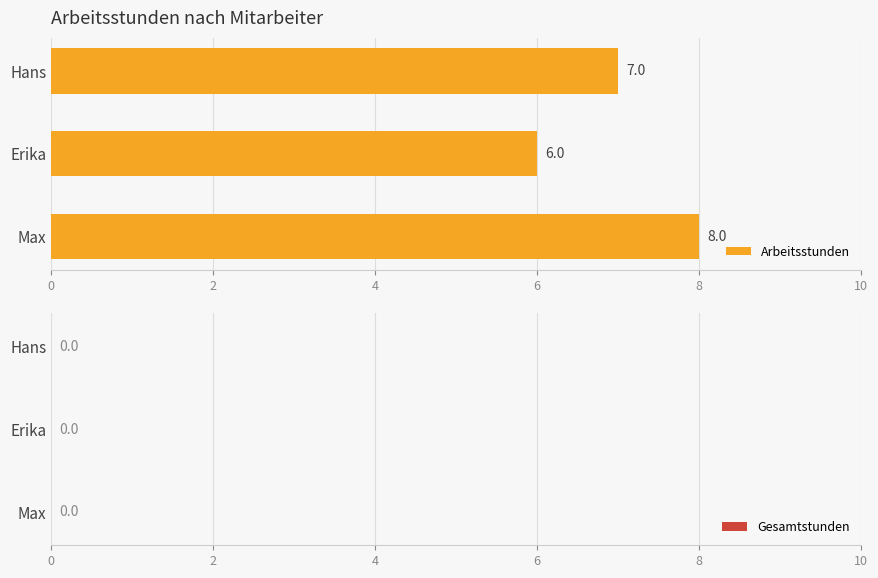

Reading top to bottom, transcribe all the data shown in this chart.

Hans=7	Erika=6	Max=8